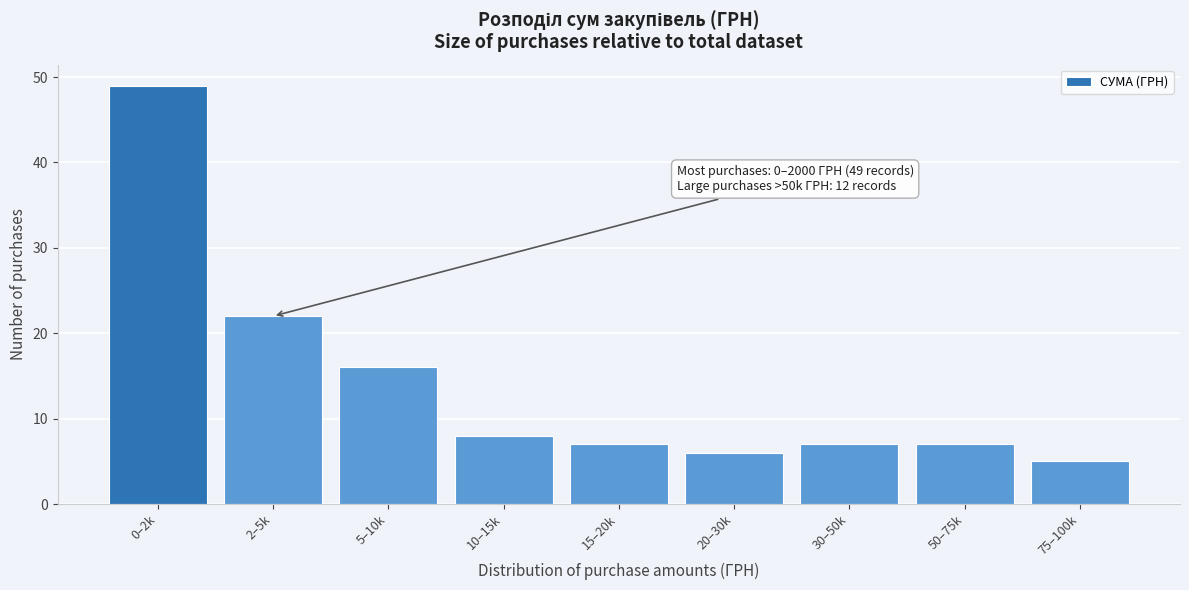

Reading left to right, transcribe all the data shown in this chart.

49	22	16	8	7	6	7	7	5